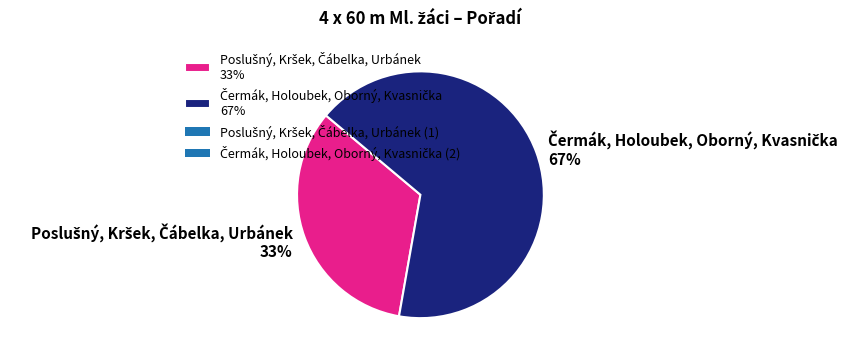

To the nearest percent, what is the average slice percentage?

50%